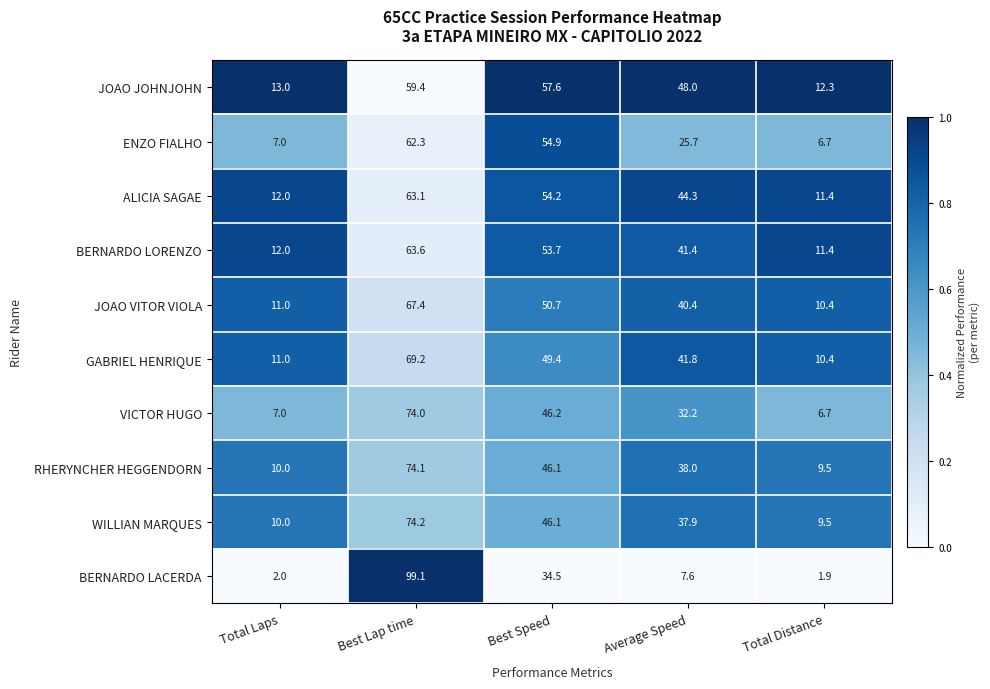

At which label does ENZO FIALHO first exceed 25?

Best Lap time